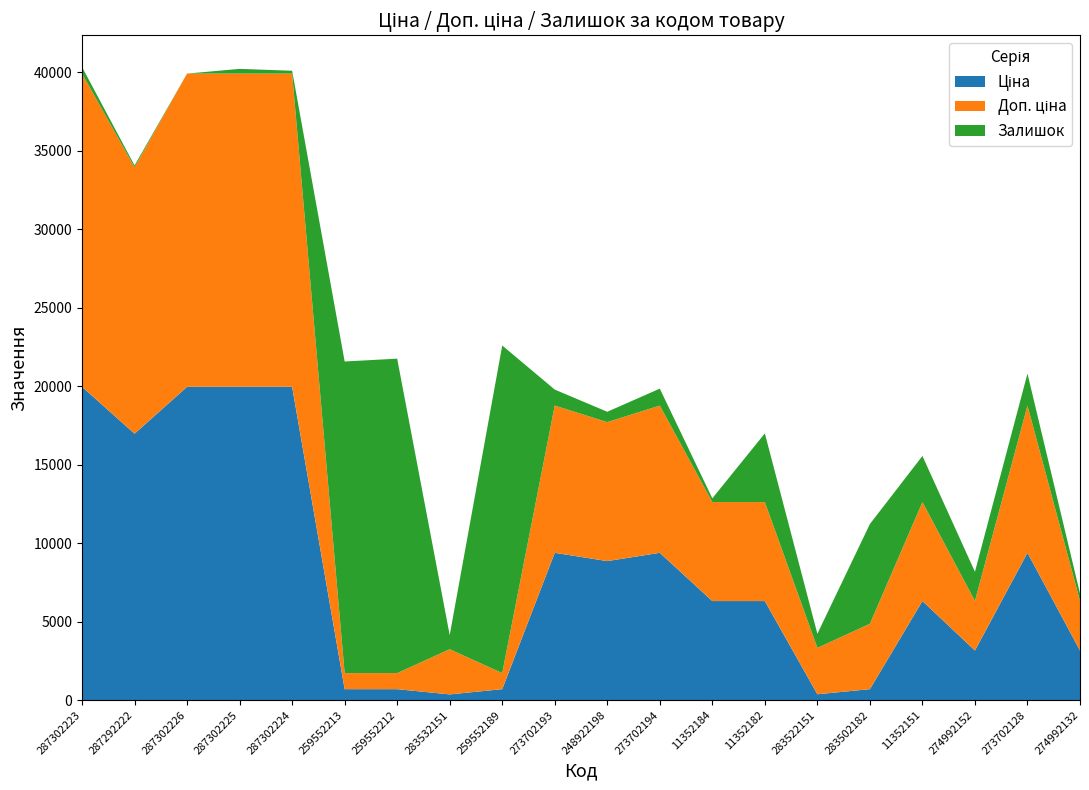

Does the chart have visible grid lines?

No